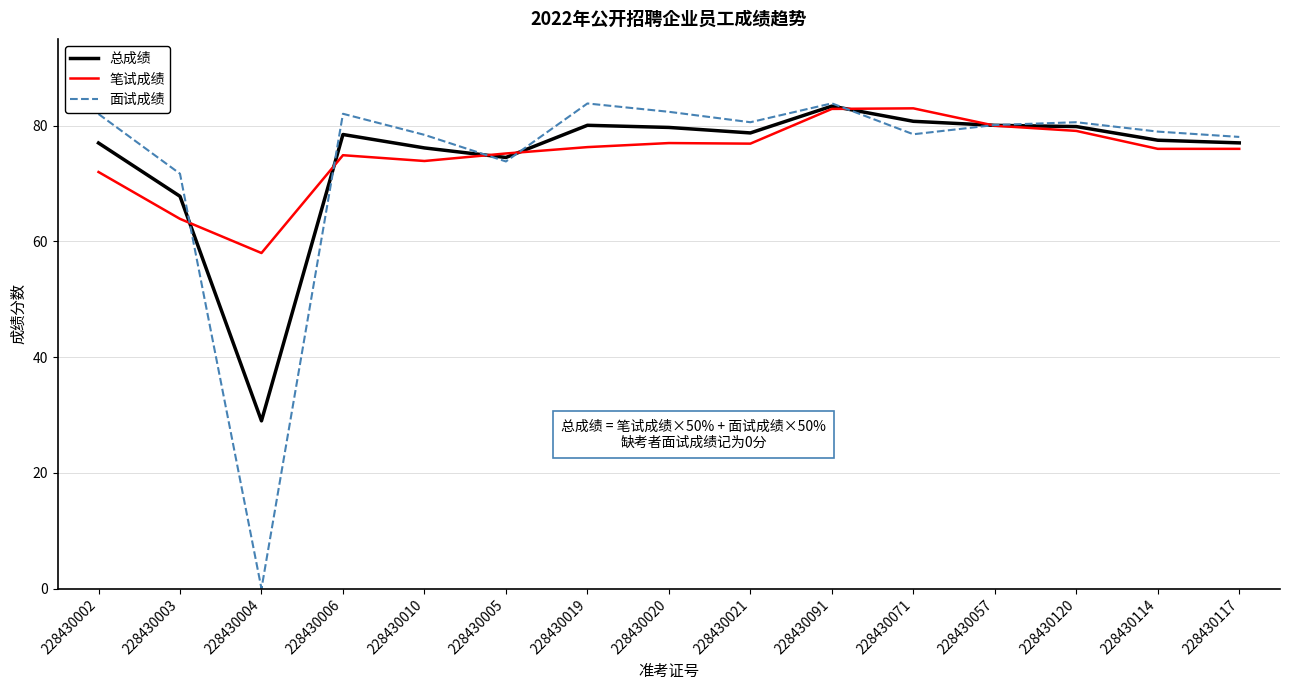

Between which two adjacent categories do 总成绩 and 面试成绩 first intersect?

228430003 and 228430004